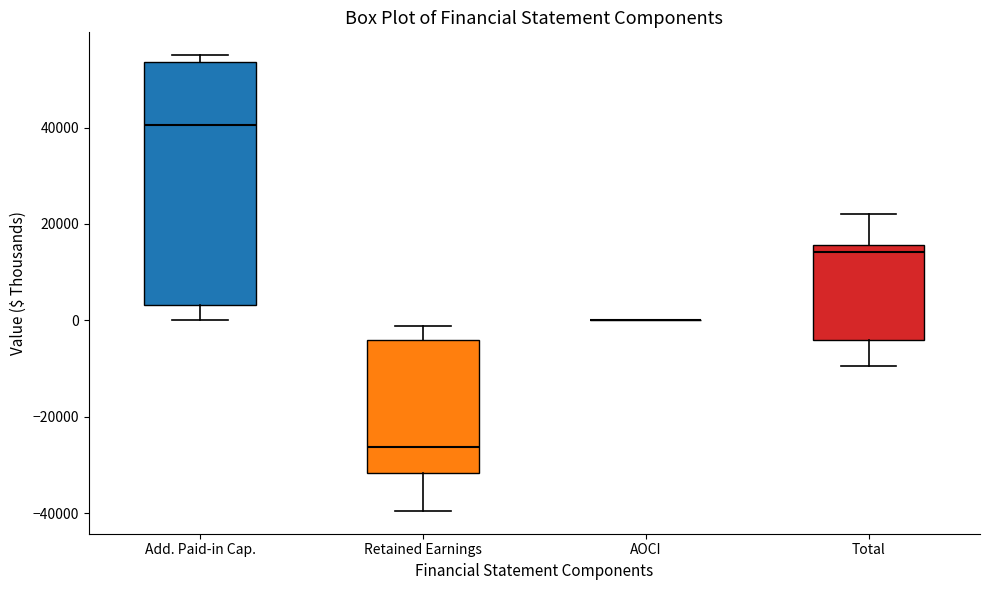

Reading left to right, transcribe this box plot: for each box, give where its median line is, the range the box spans, and where its two whiskers end, as read against the y-axis. The values are not printed on the chart, so give them approximately, as read against the axis.

Add. Paid-in Cap.: median 40000, box 4000 to 54000, whiskers 0 to 56000
Retained Earnings: median -26000, box -32000 to -4000, whiskers -40000 to -2000
AOCI: box collapsed to a line at 0, whiskers 0 to 0
Total: median 14000, box -4000 to 16000, whiskers -10000 to 22000